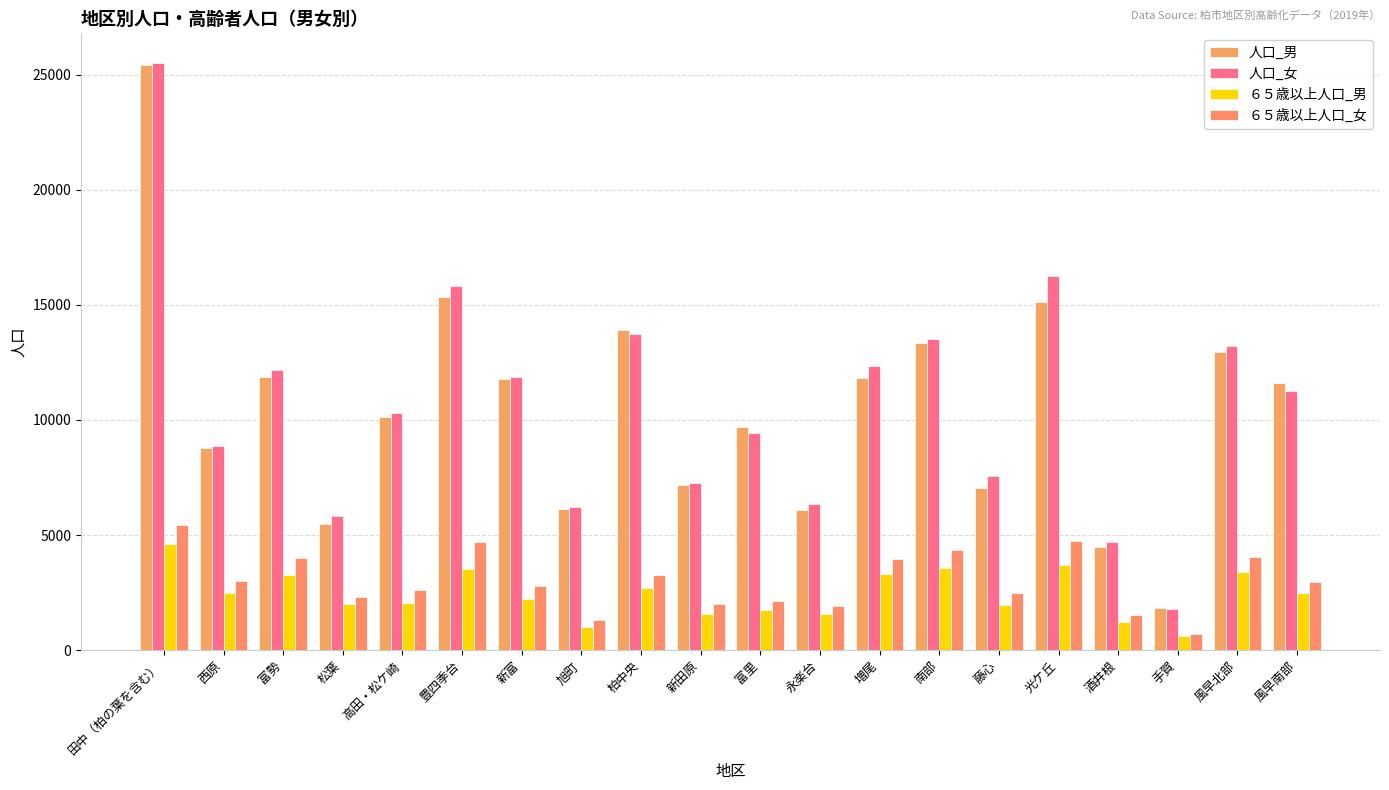

What is the spread (max minus min) of values at 風早南部?

9092